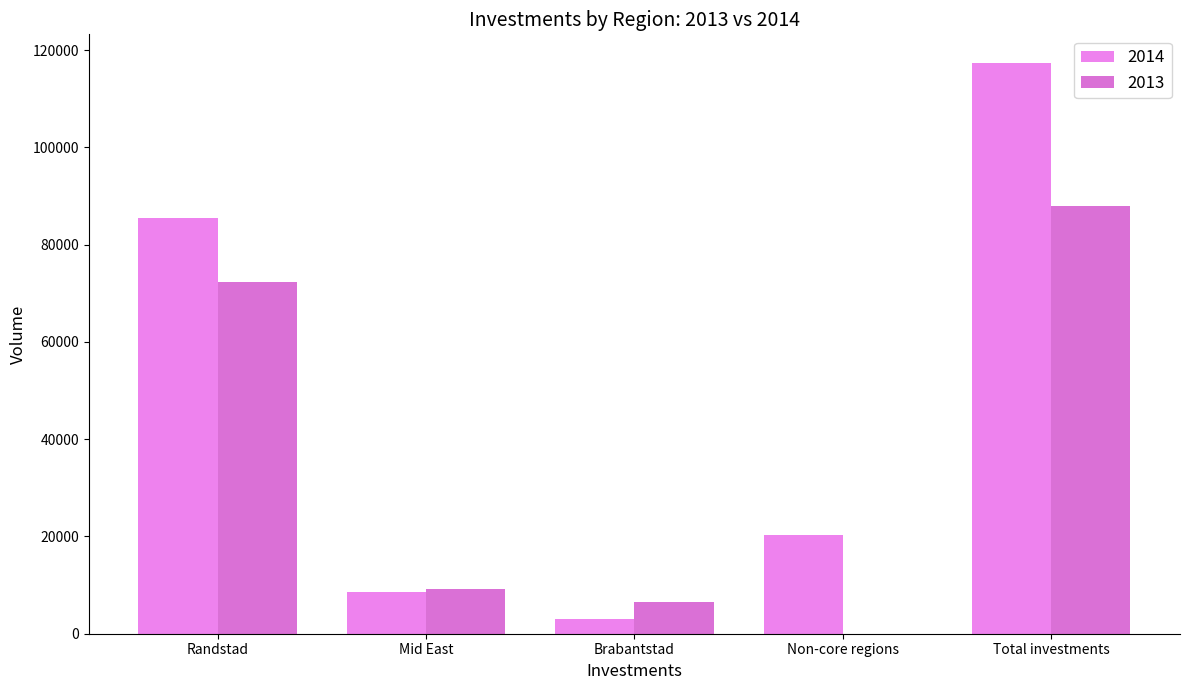

Are the bars horizontal?

No